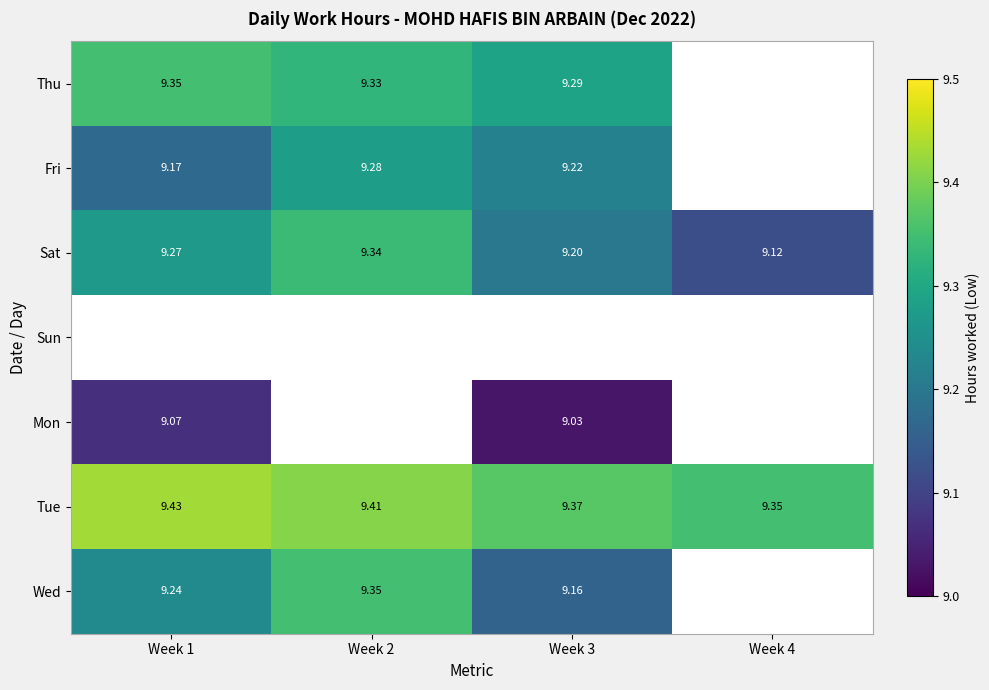

At which category does the chart reach its peak across all series?

Week 1